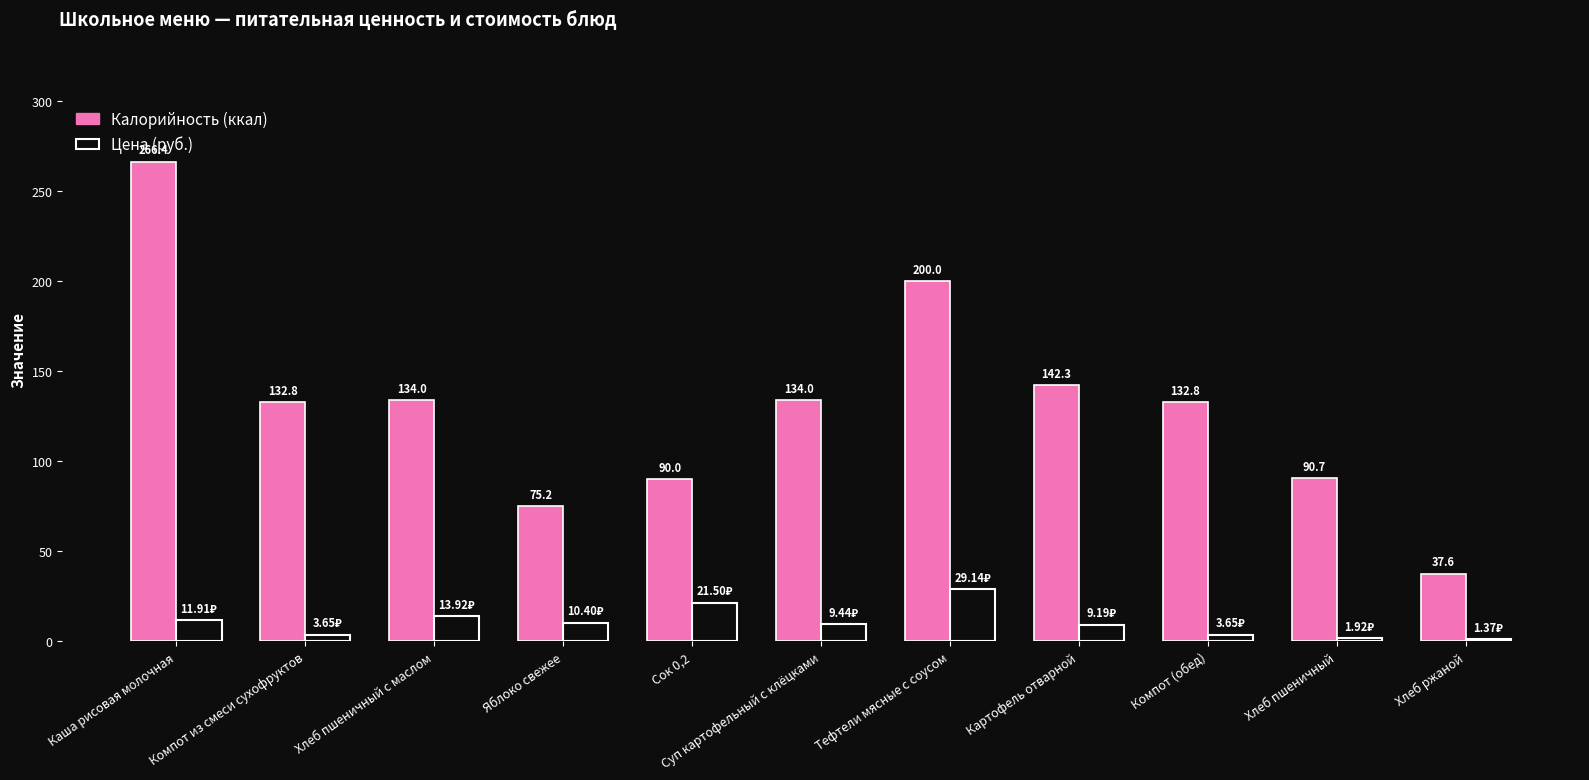

What is the total value across all series at Суп картофельный с клёцками?

143.4